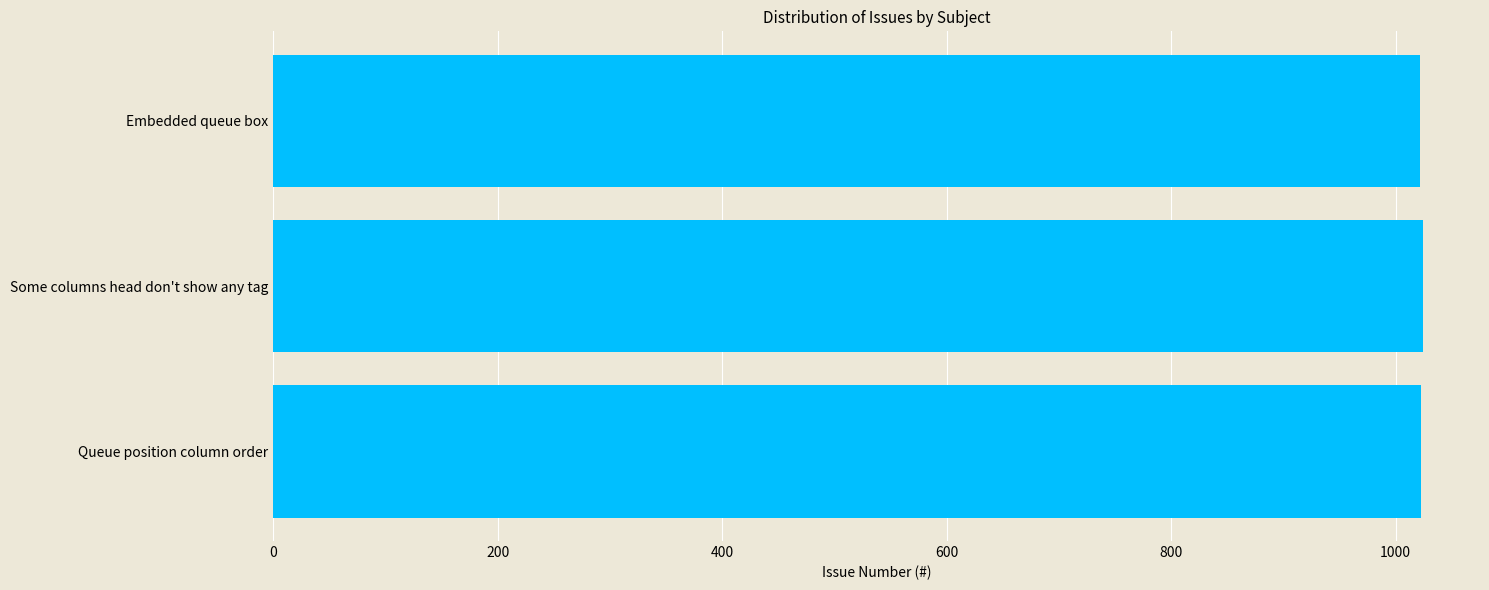

Approximately how many times larger is the value at Queue position column order compared to Some columns head don't show any tag?

1.0